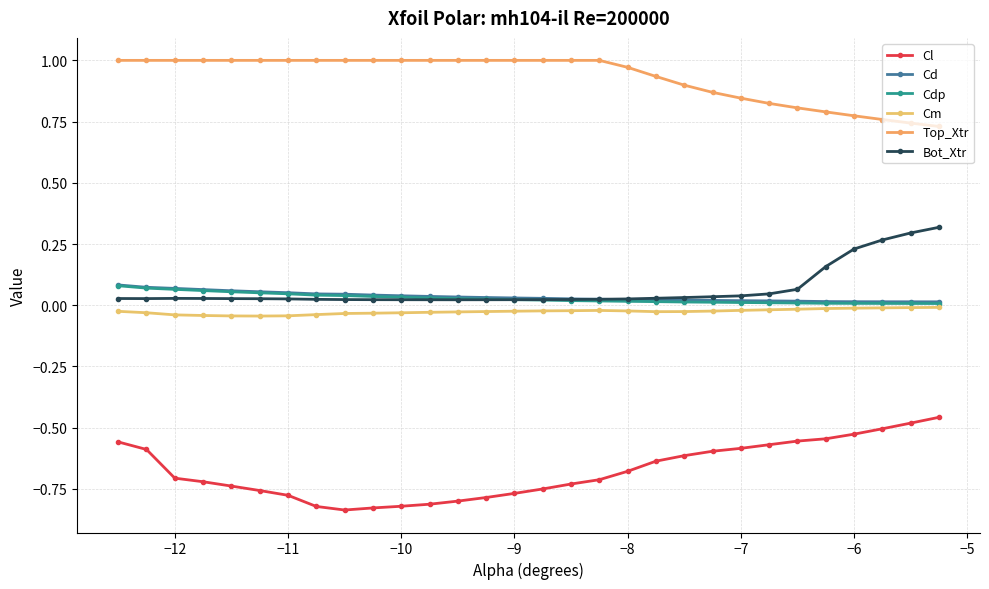

How many lines are shown in the chart?

6